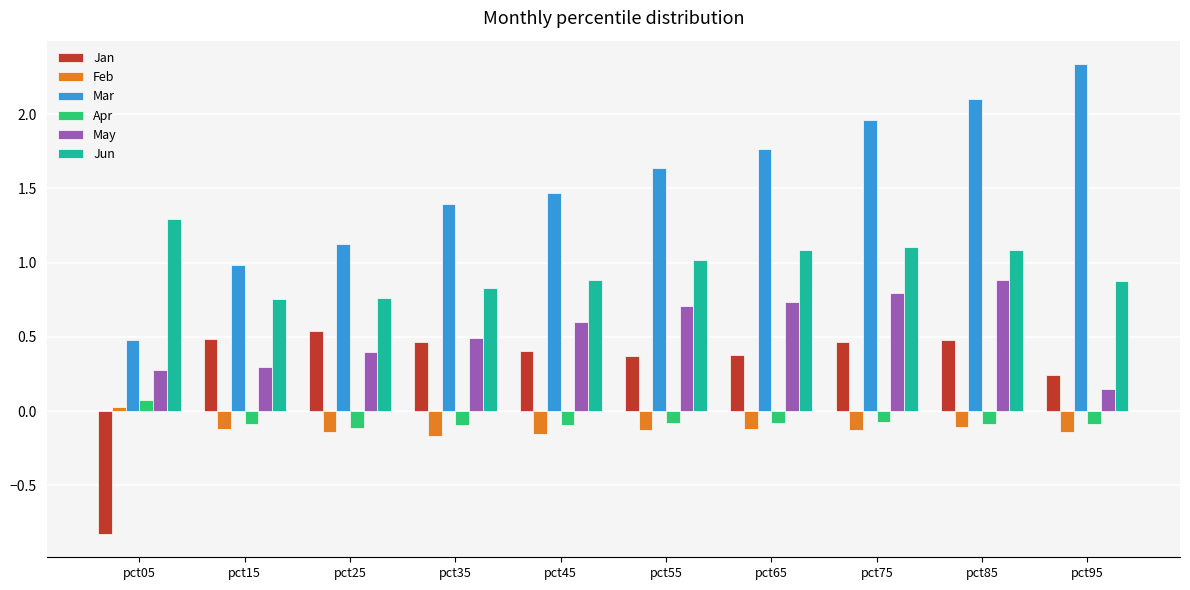

List the labels in order of Mar value, smallest first.

pct05, pct15, pct25, pct35, pct45, pct55, pct65, pct75, pct85, pct95